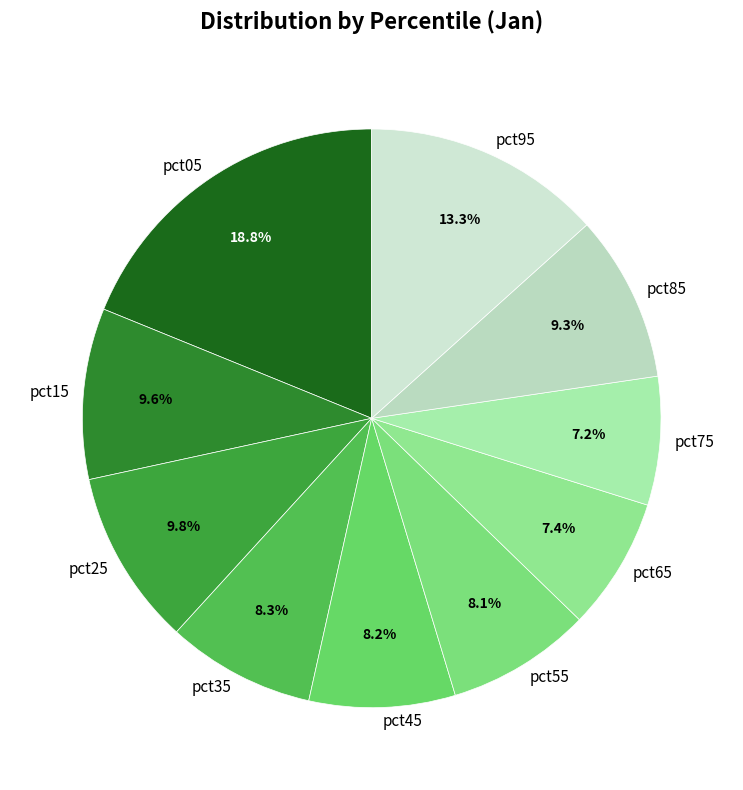

Is it true that pct55 is 8% of the pie?

True